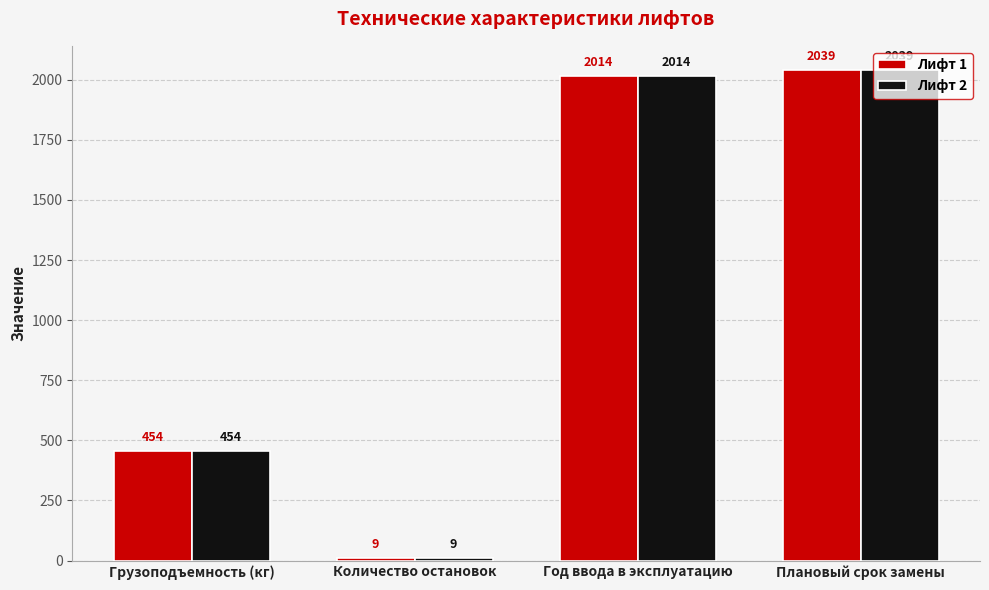

Reading left to right, transcribe all the data shown in this chart.

Лифт 1: Грузоподъемность (кг)=454	Количество остановок=9	Год ввода в эксплуатацию=2014	Плановый срок замены=2039
Лифт 2: Грузоподъемность (кг)=454	Количество остановок=9	Год ввода в эксплуатацию=2014	Плановый срок замены=2039